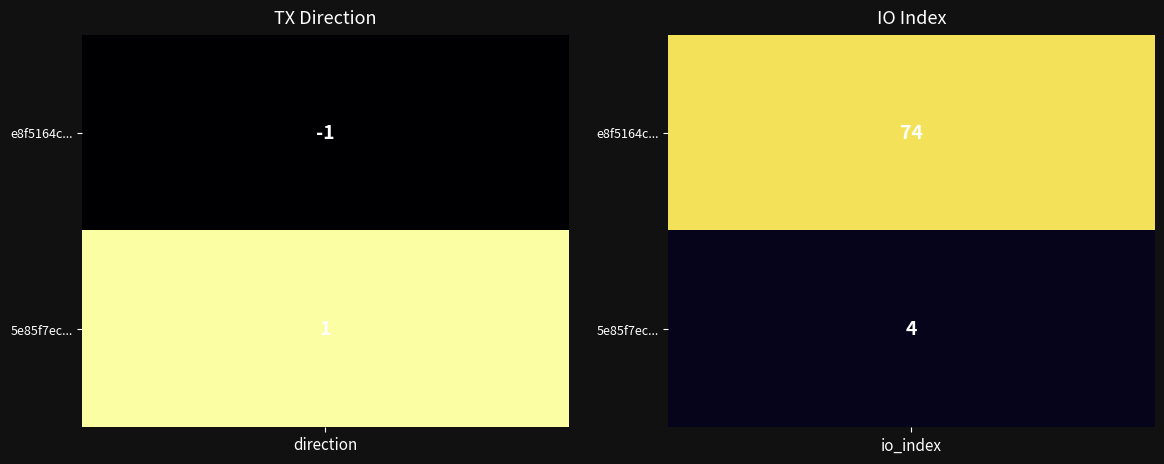

Count the number of categories in the chart.

2